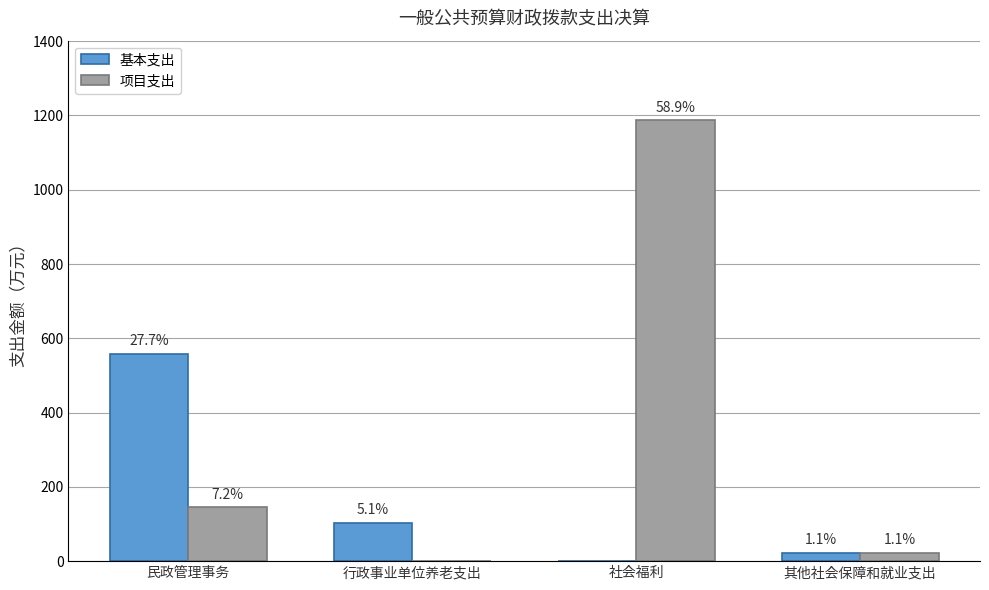

The value of 项目支出 at 社会福利 is 1187.7. True or false?

True